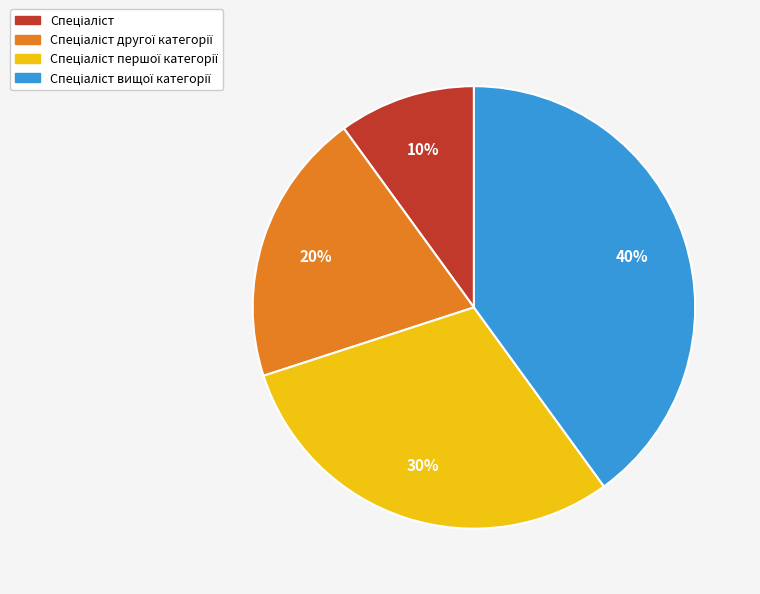

To the nearest percent, what is the average slice percentage?

25%